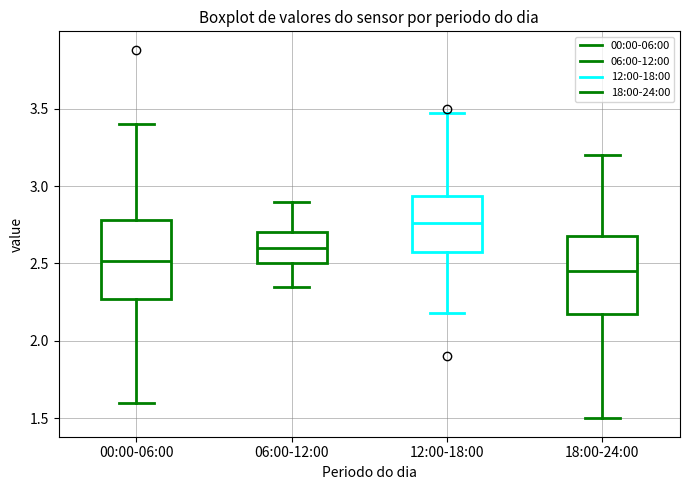

Where is the lower edge of the box for 18:00-24:00 on the y-axis? The values are not printed on the chart, so give them approximately, as read against the axis.

2.15